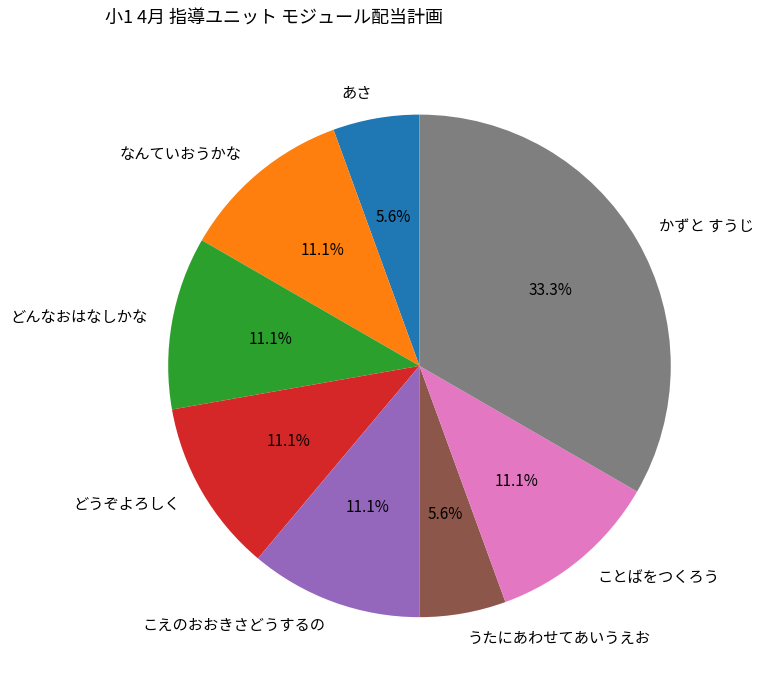

Which has a higher value, なんていおうかな or かずと すうじ?

かずと すうじ